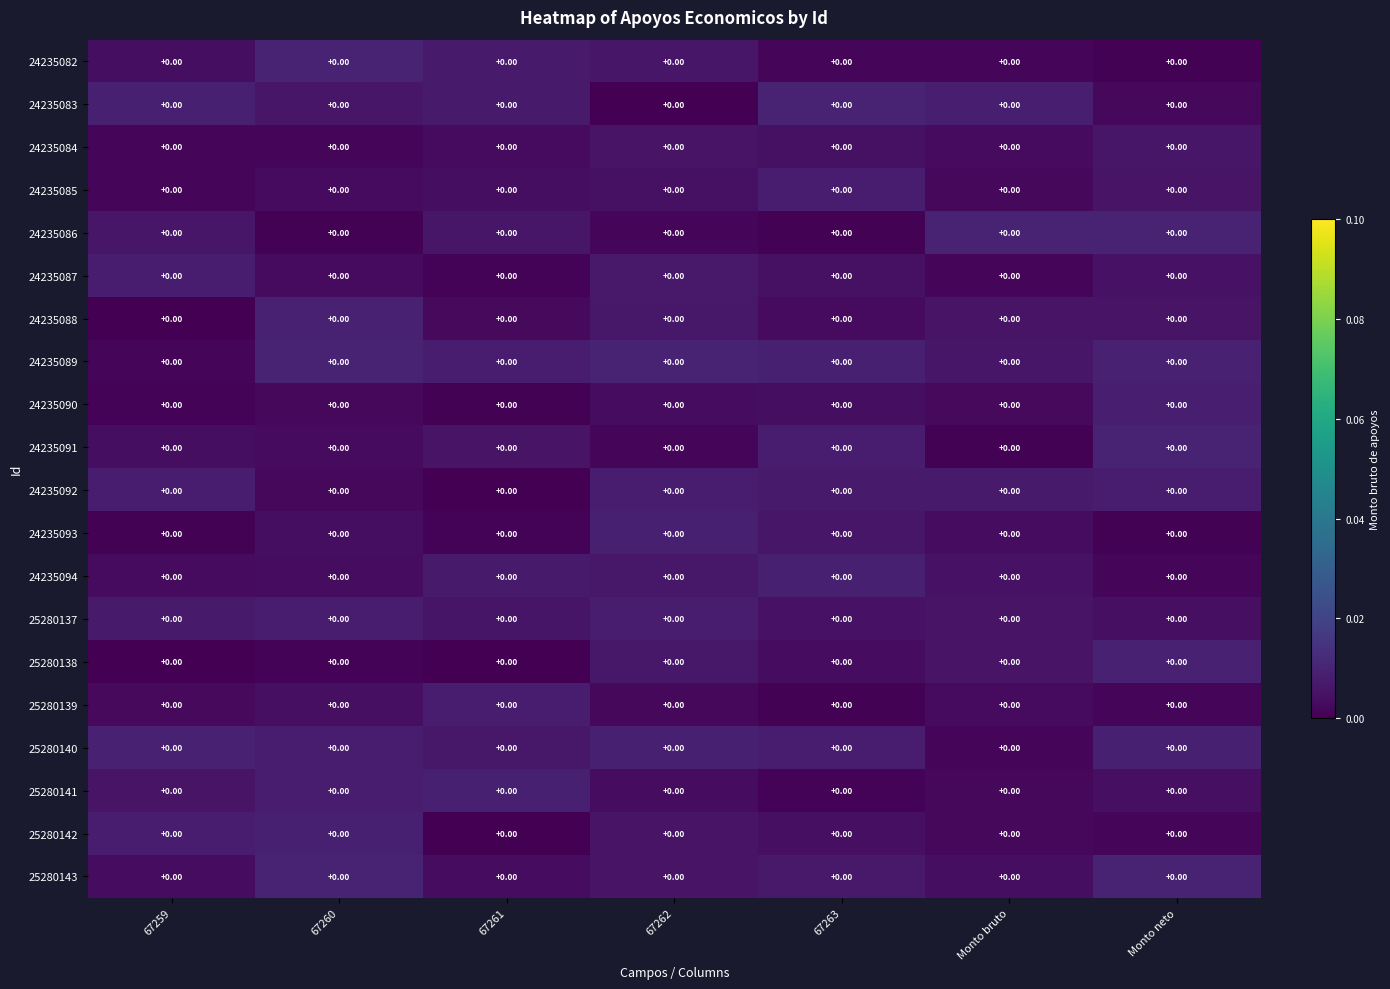

List the series in order of their peak value, lowest first.

24235084, 25280139, 25280137, 24235085, 24235087, 24235092, 24235090, 25280142, 24235093, 24235094, 25280141, 25280138, 24235088, 25280140, 24235082, 24235086, 24235089, 24235083, 25280143, 24235091